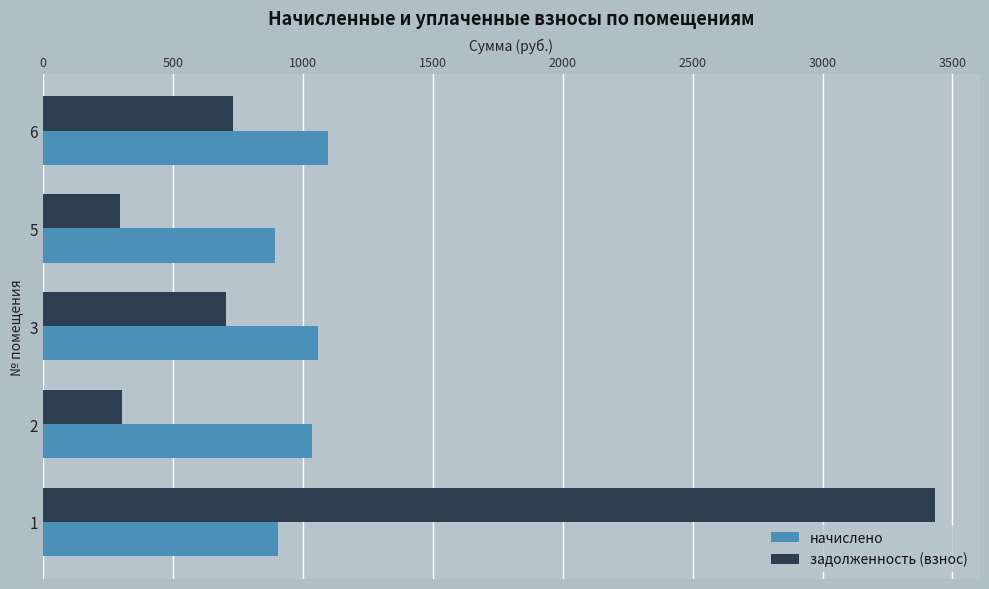

What is the smallest value displayed?

298.2